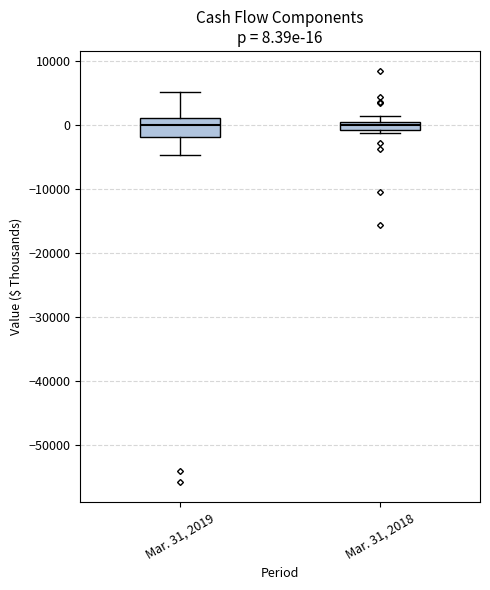

Comparing the boxes themselves (not the whiskers), which one is the tallest?

Mar. 31, 2019